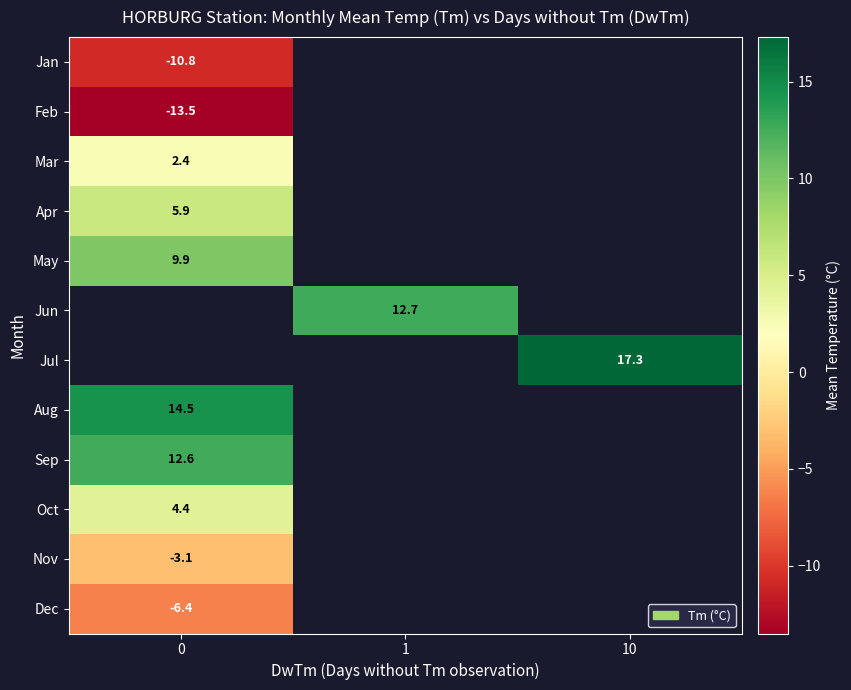

Which series has the largest range (max minus min)?

row_0